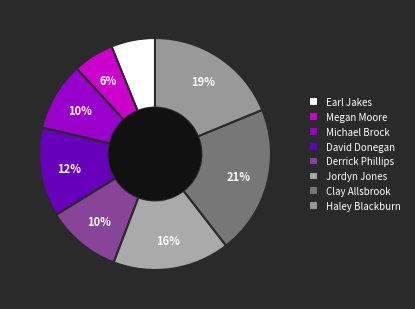

Is there any slice that represents more than half of the pie?

No